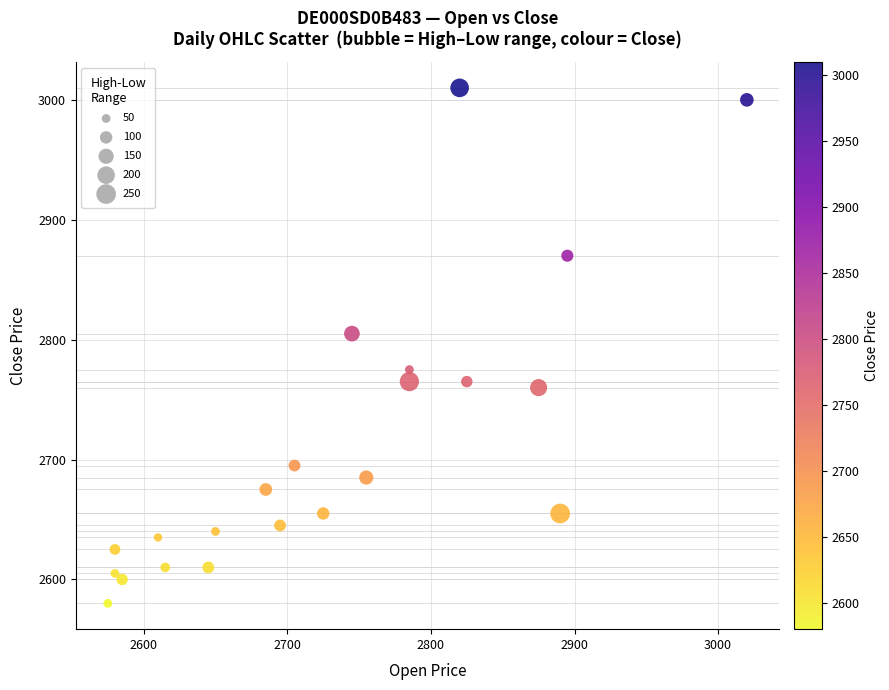

What Y value in the scatter plot is closest to 2795?

2805